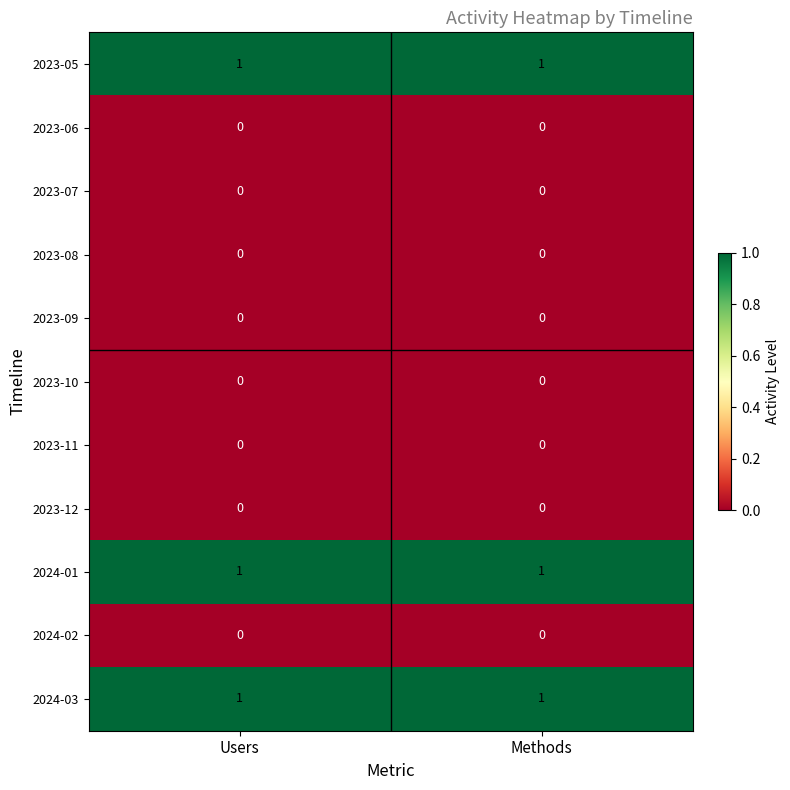

What is the total value across all series at Users?

3